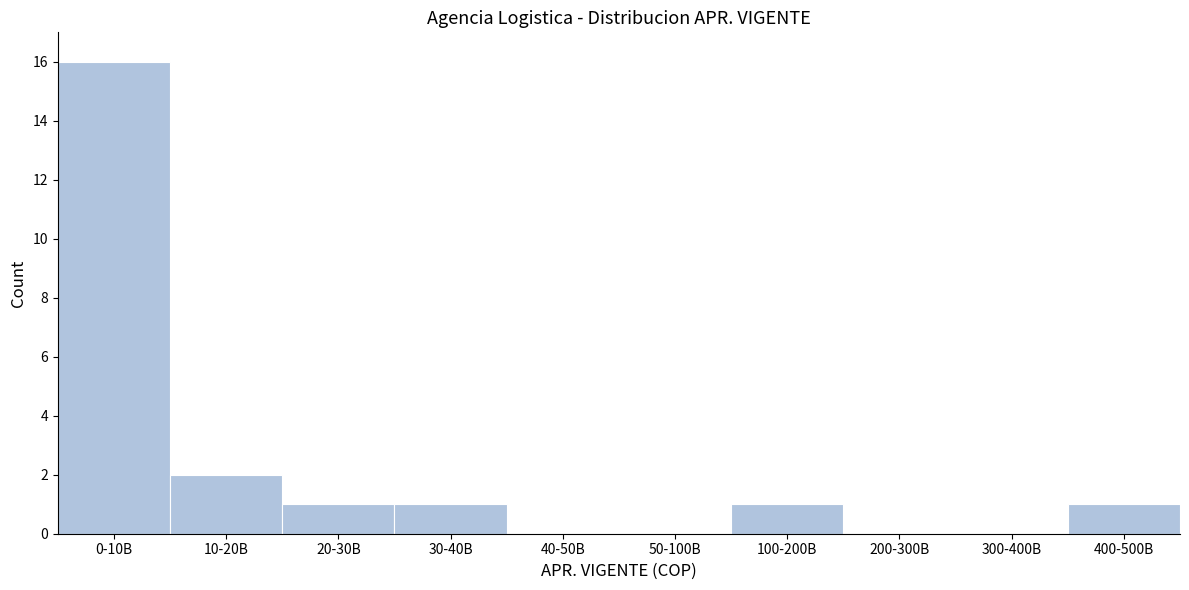

Reading right to left, list all the values displayed in this chart.

400-500B=1	300-400B=0	200-300B=0	100-200B=1	50-100B=0	40-50B=0	30-40B=1	20-30B=1	10-20B=2	0-10B=16